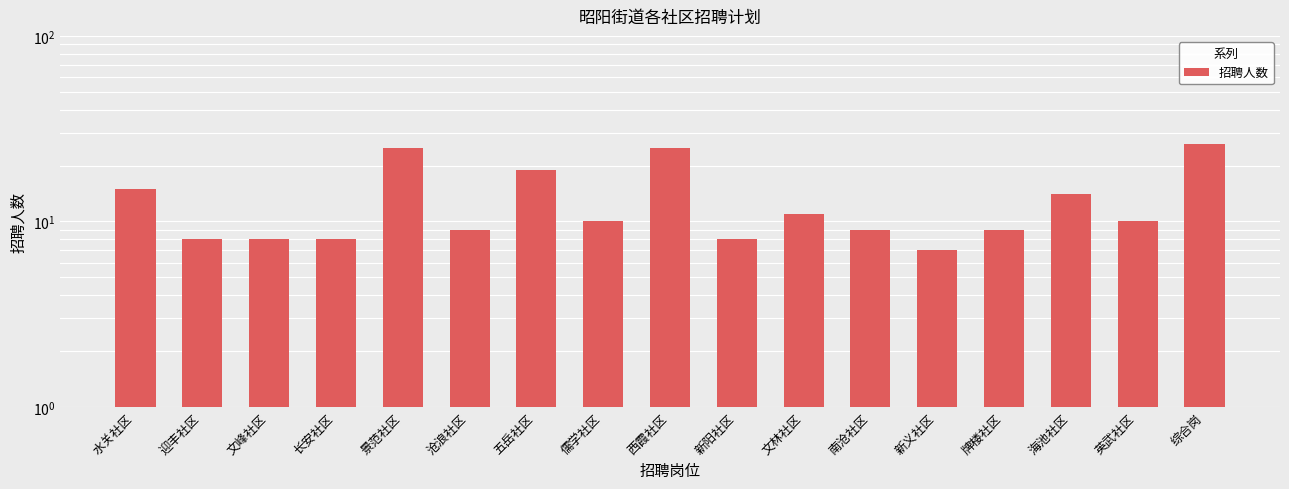

What is the greatest value displayed?

26